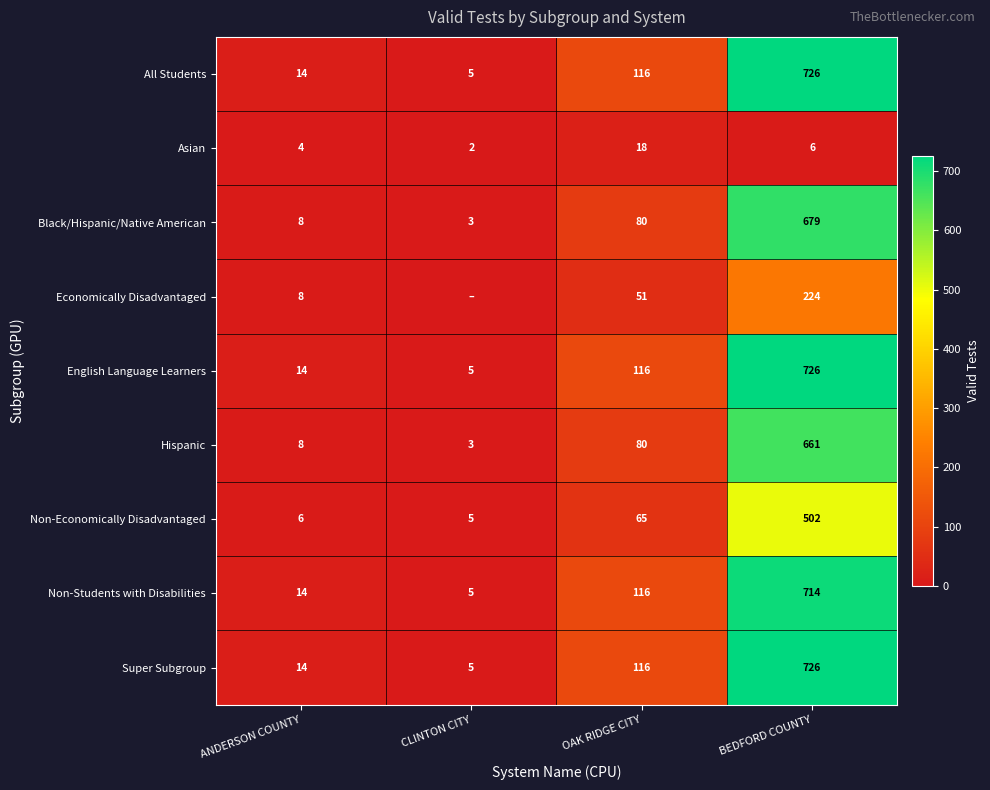

What is the difference between the All Students values at OAK RIDGE CITY and ANDERSON COUNTY?

102